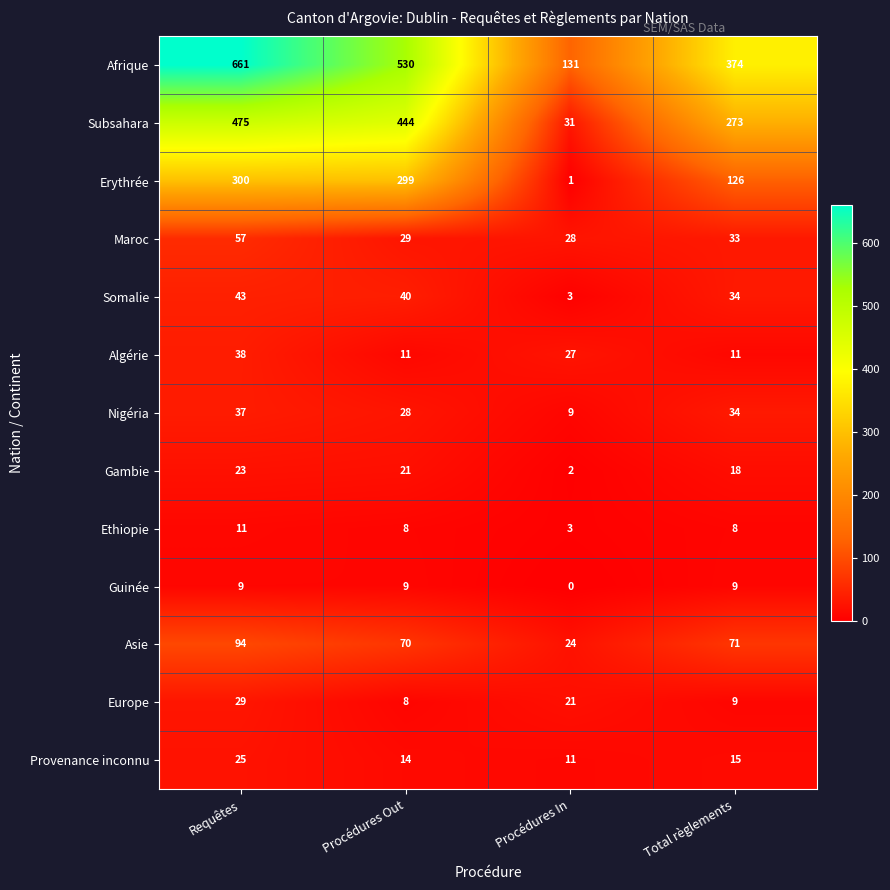

Which category has the lowest value across all series?

Procédures In